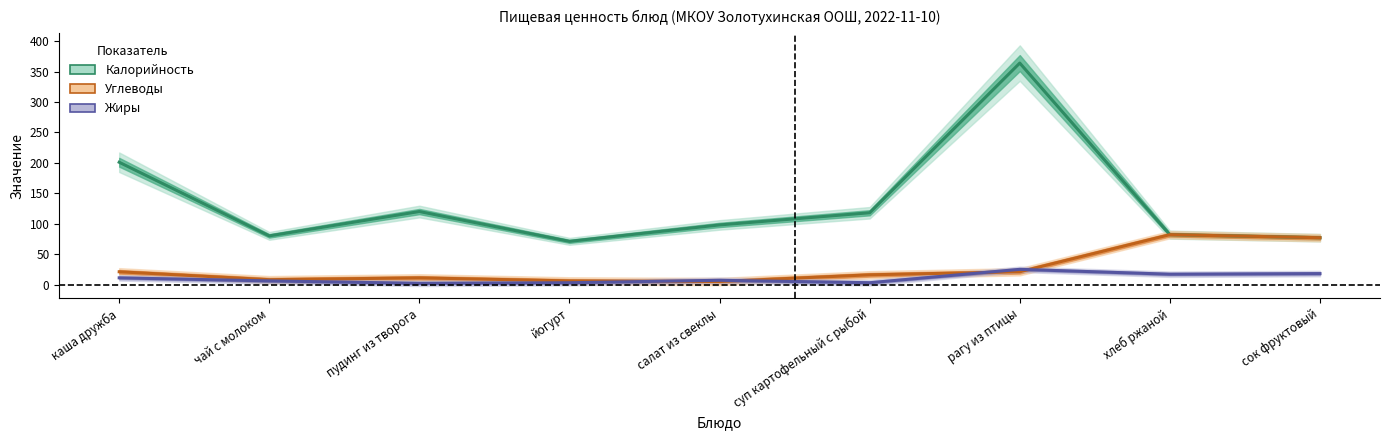

Reading left to right, list all the values displayed in this chart.

Калорийность: 201	80	120	71	98	118	364	82	77
Углеводы: 21	8	11	6	5	16	21	82	77
Жиры: 11	6	2	3	7	3	25	17	18